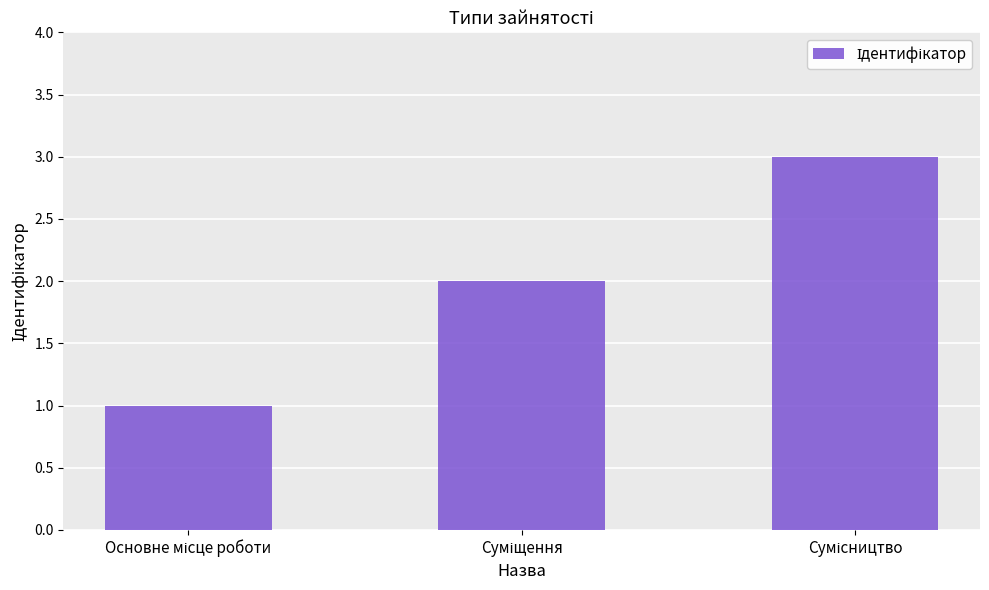

What is the maximum value shown in the chart?

3